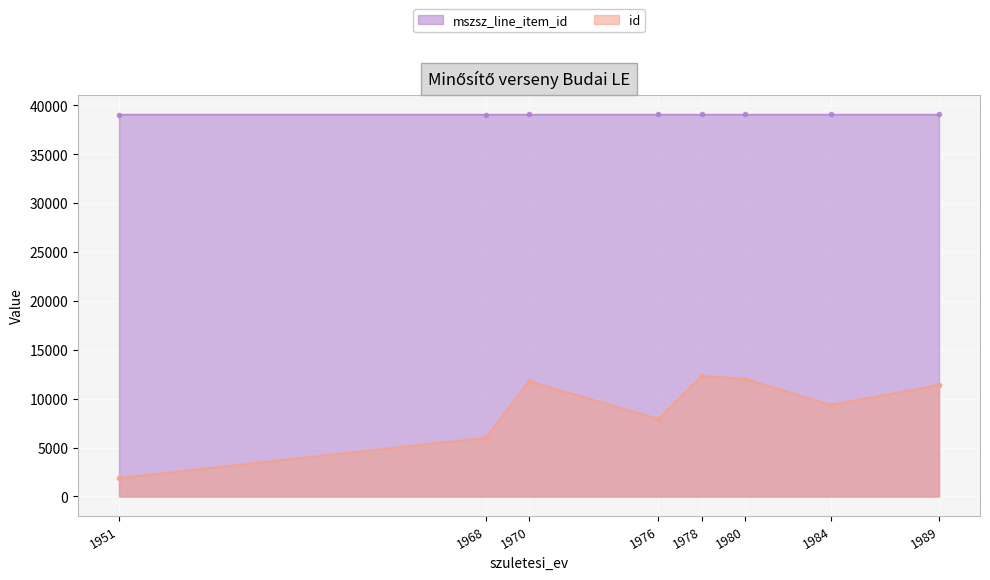

True or false: mszsz_line_item_id has more than 2 interior local peaks.

False